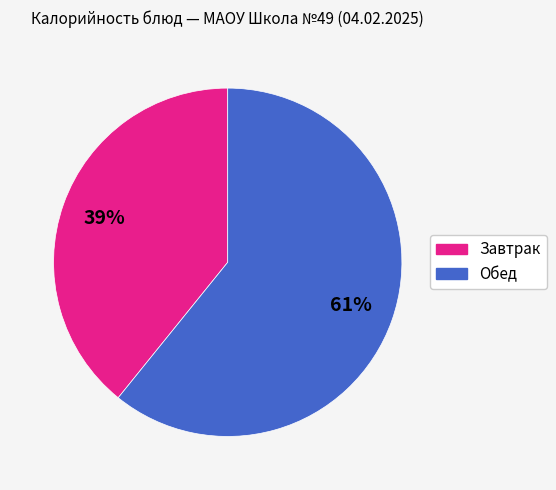

Does any single category account for the majority?

Yes